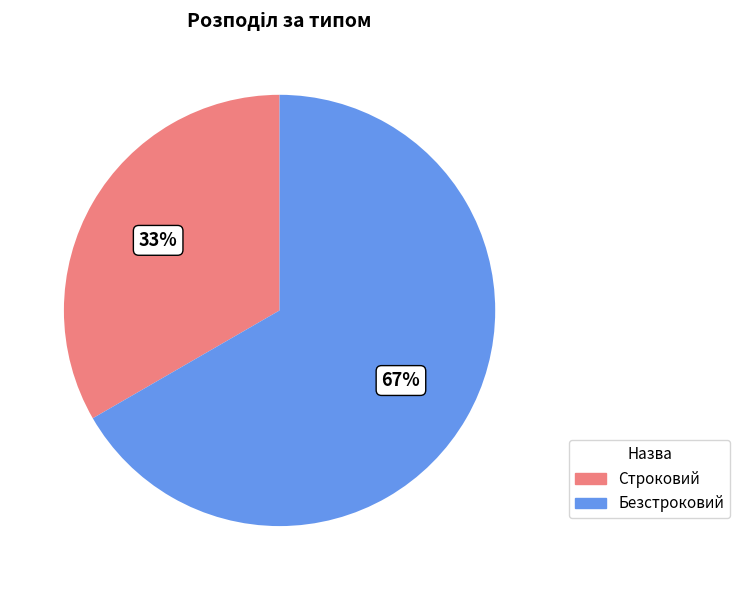

To the nearest percent, what portion does Безстроковий represent?

67%